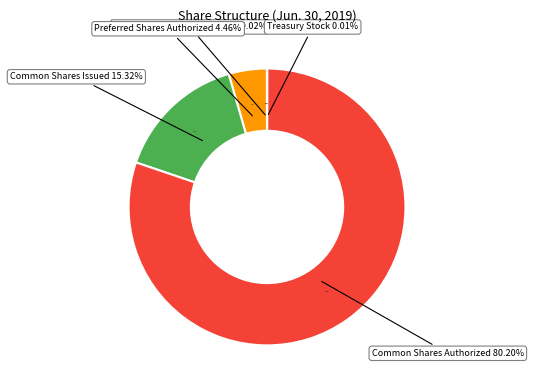

What percentage is the Common Shares Issued slice, to the nearest percent?

15%